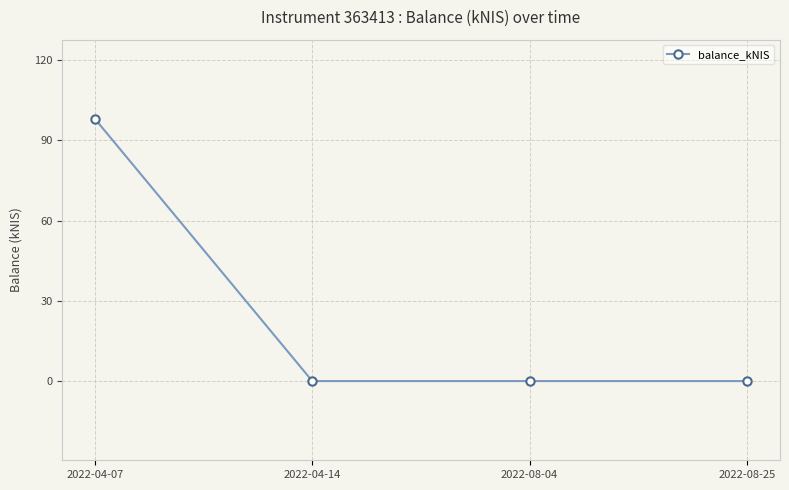

How many distinct data groups are displayed?

1